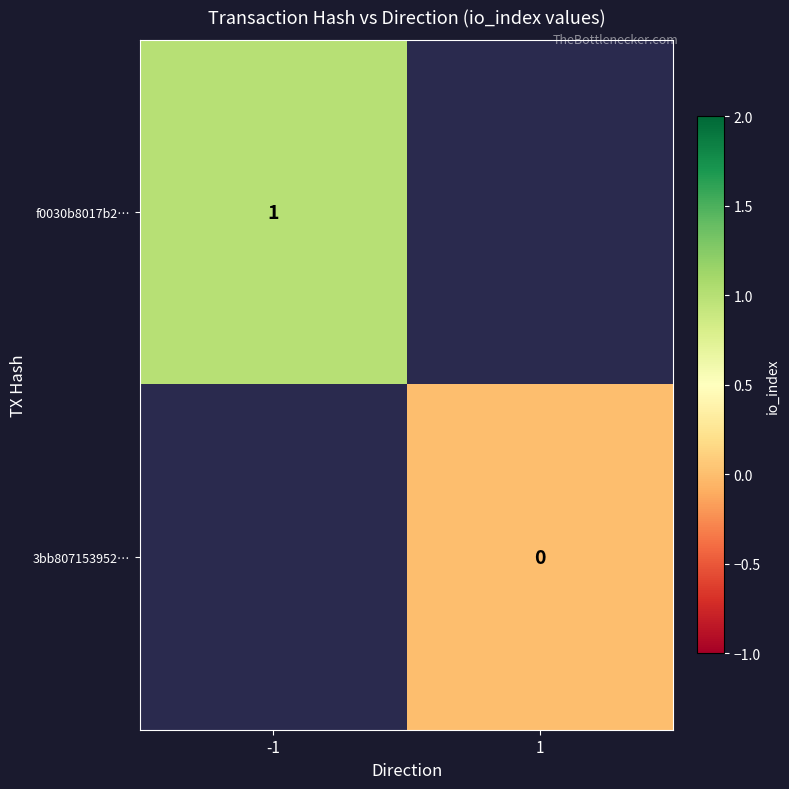

The value of f0030b8017b2… at -1 is 2. True or false?

False